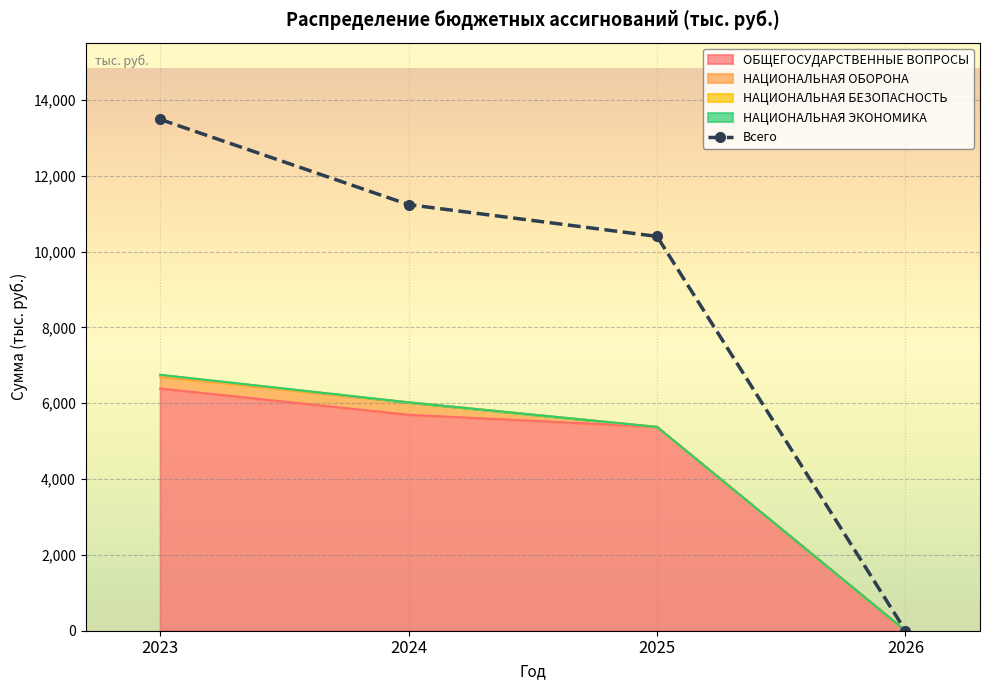

Reading left to right, list all the values displayed in this chart.

13489.5	11240.4	10402.3	0.0